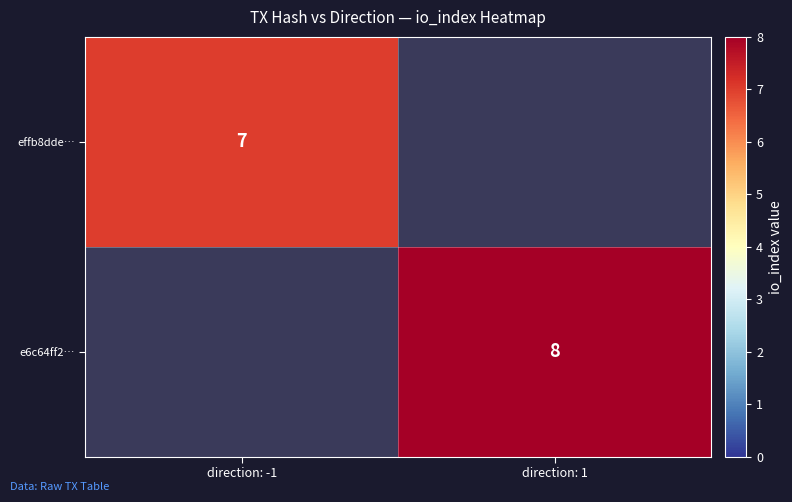

Is it true that effb8dde… equals 7 at direction: -1?

True